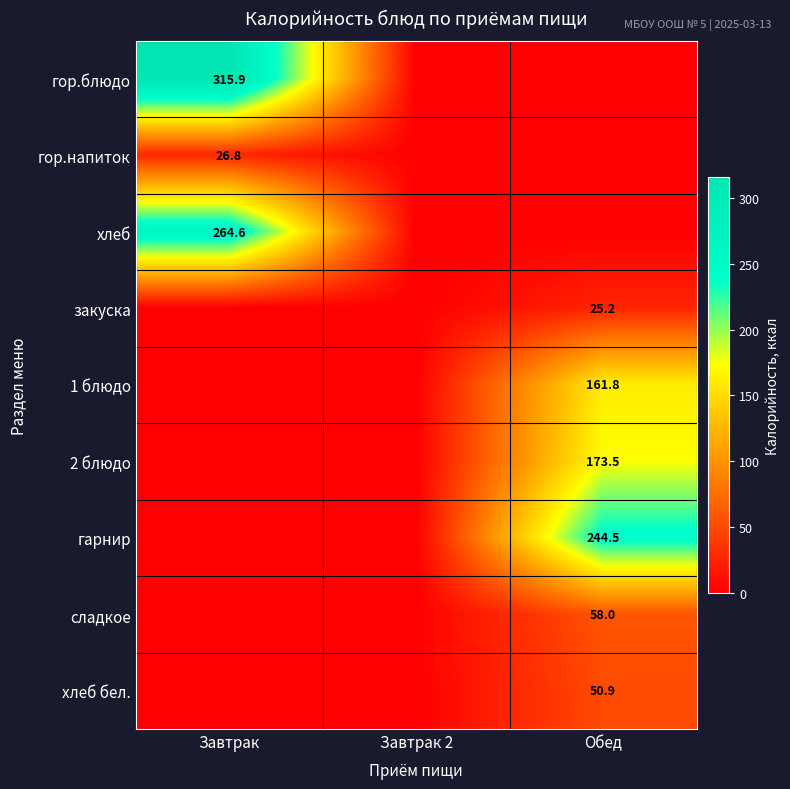

The value of гор.блюдо at Завтрак is 525.1. True or false?

False